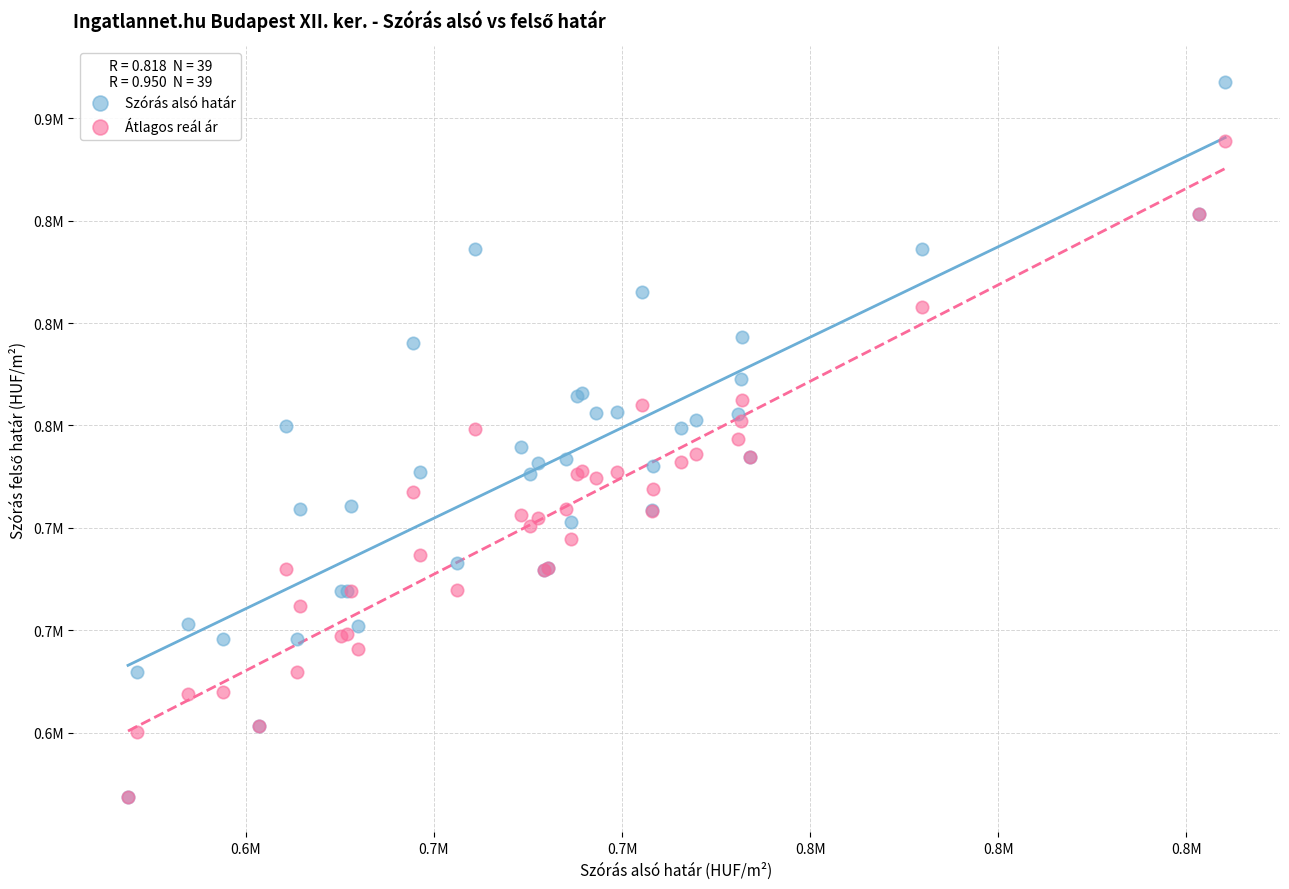

What are all the series names shown in the legend?

Szórás alsó határ, Átlagos reál ár